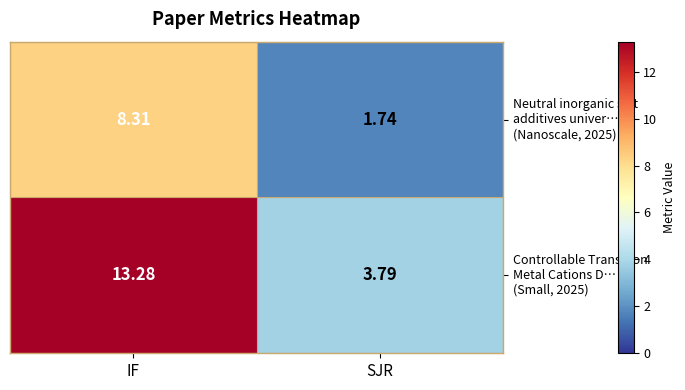

Which label corresponds to the smallest value in the chart?

SJR